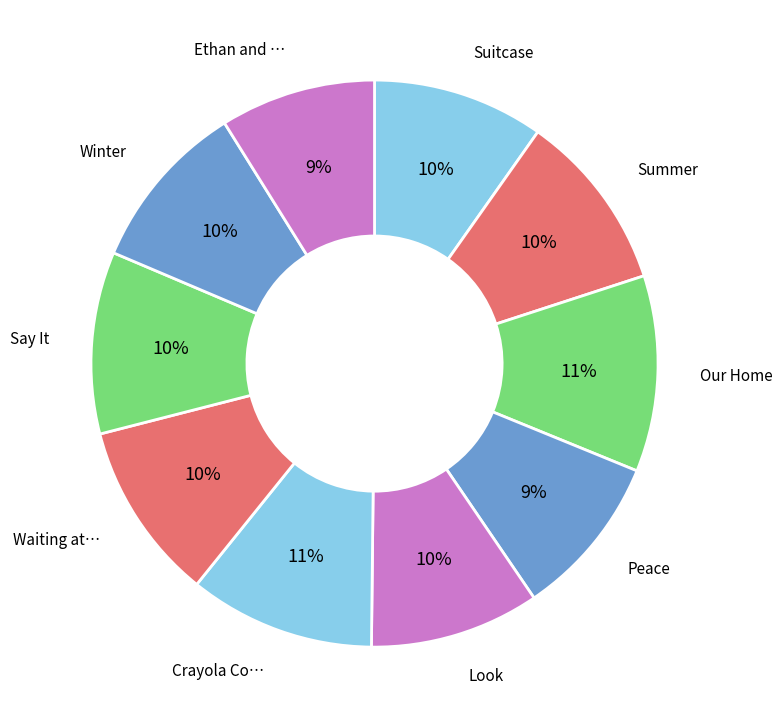

How many slices are in this pie chart?

10